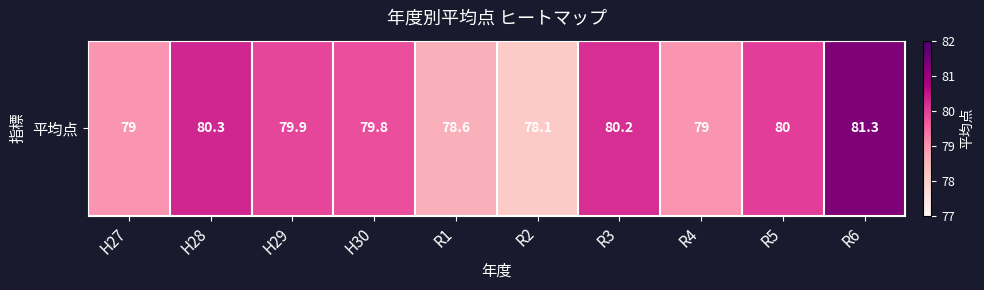

Reading left to right, what are all the values shown in this chart?

79.0	80.3	79.9	79.8	78.6	78.1	80.2	79.0	80.0	81.3